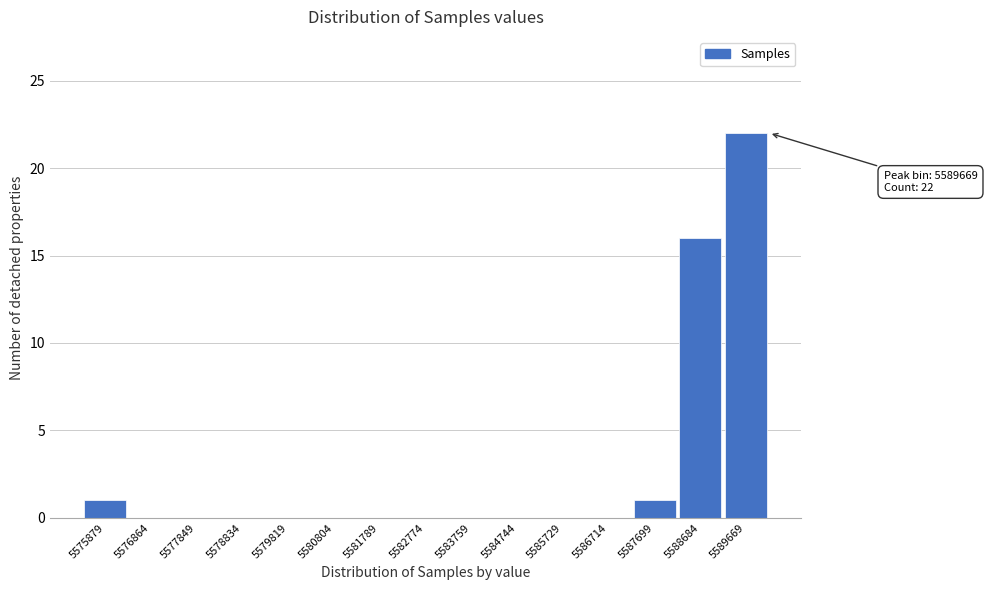

Reading left to right, transcribe all the data shown in this chart.

5575879=1	5576864=0	5577849=0	5578834=0	5579819=0	5580804=0	5581789=0	5582774=0	5583759=0	5584744=0	5585729=0	5586714=0	5587699=1	5588684=16	5589669=22